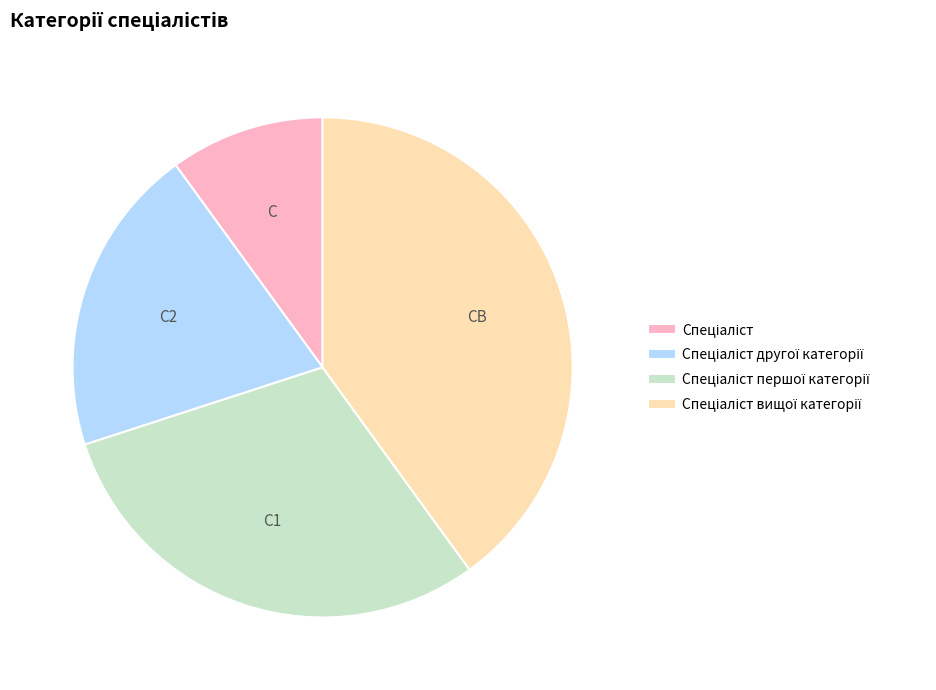

Does any single category account for the majority?

No